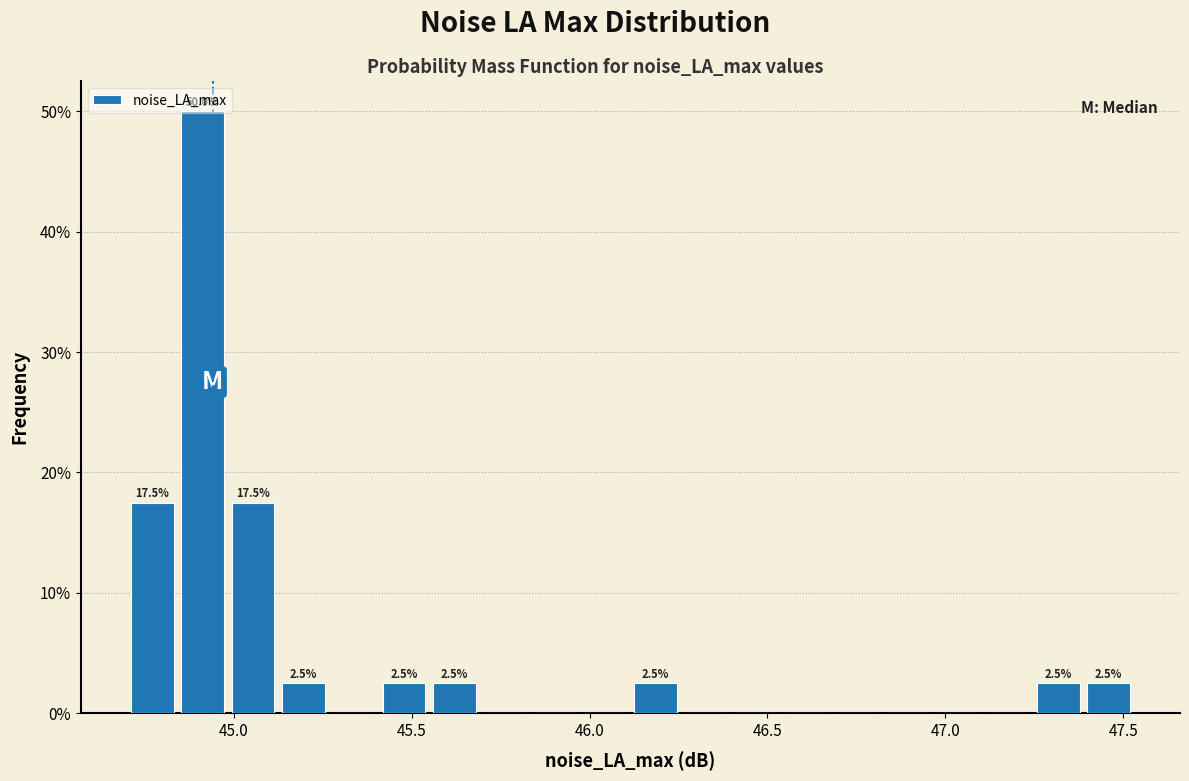

Around what value on the x-axis is the tallest bar? Give the approximate position of its centre, as read against the axis.

44.90